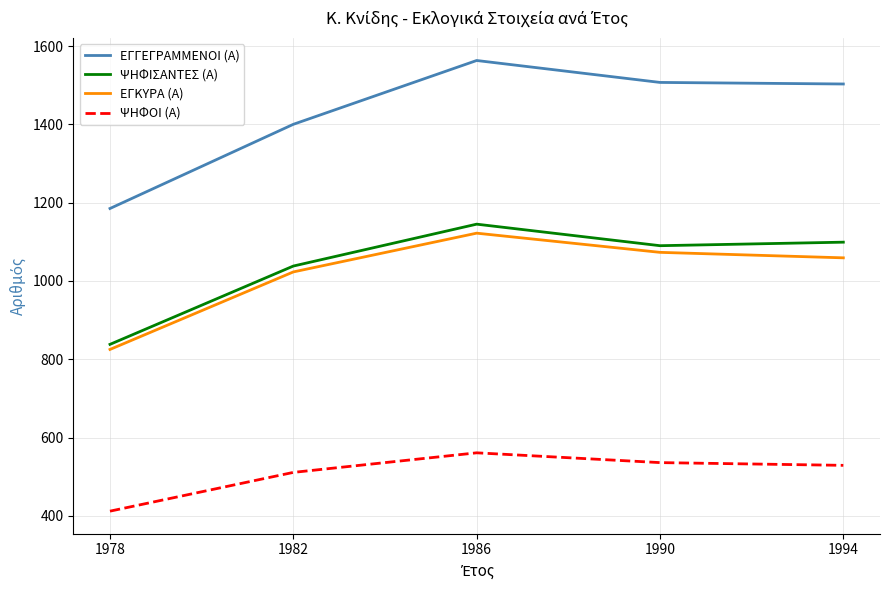

At which label does ΕΓΚΥΡΑ (Α) reach its peak?

1986